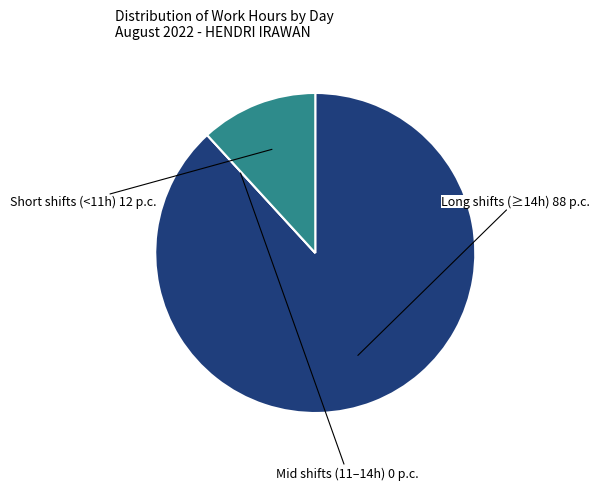

Is there any slice that represents more than half of the pie?

Yes